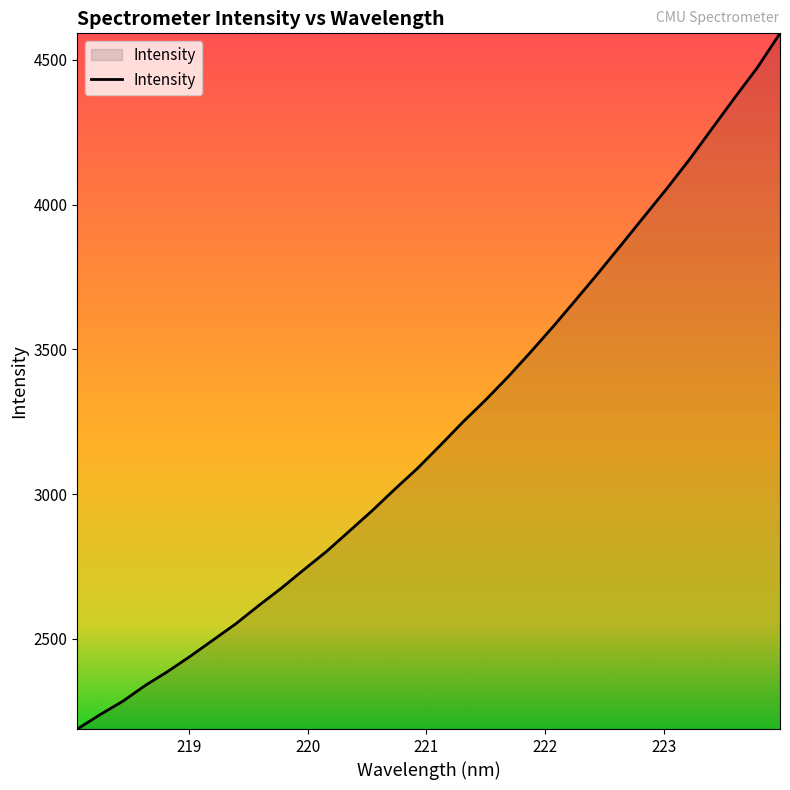

What is the maximum value shown in the chart?

4591.7